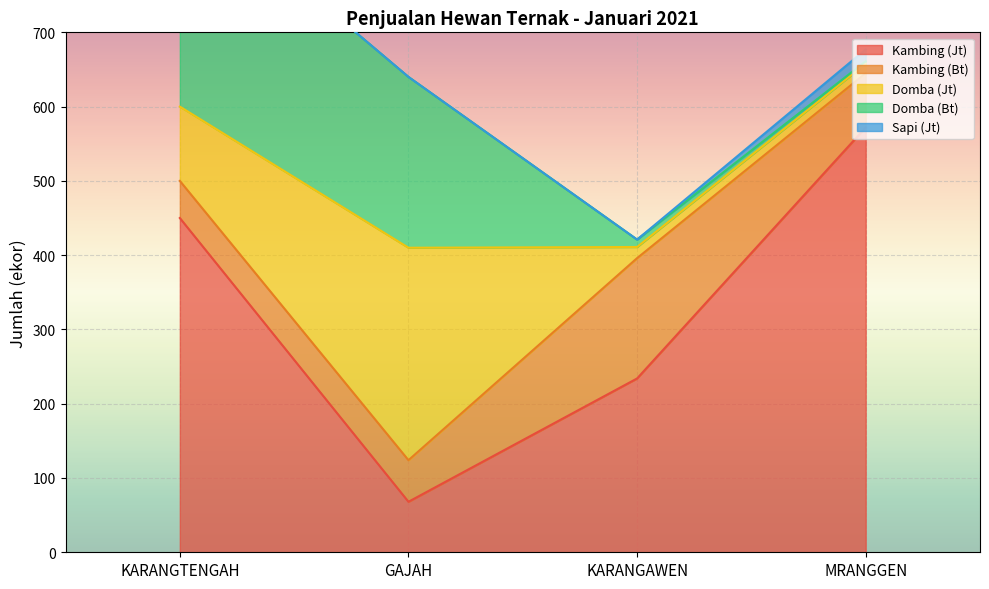

At which label is Domba (Bt) closest to 151?

GAJAH